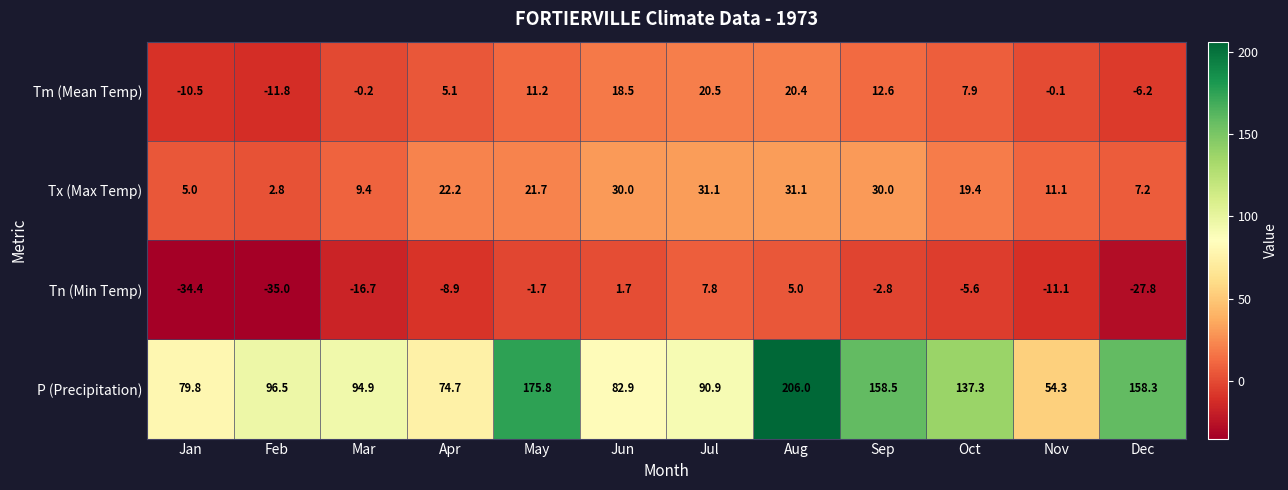

What is the sum of all Tx (Max Temp) values?

221.0